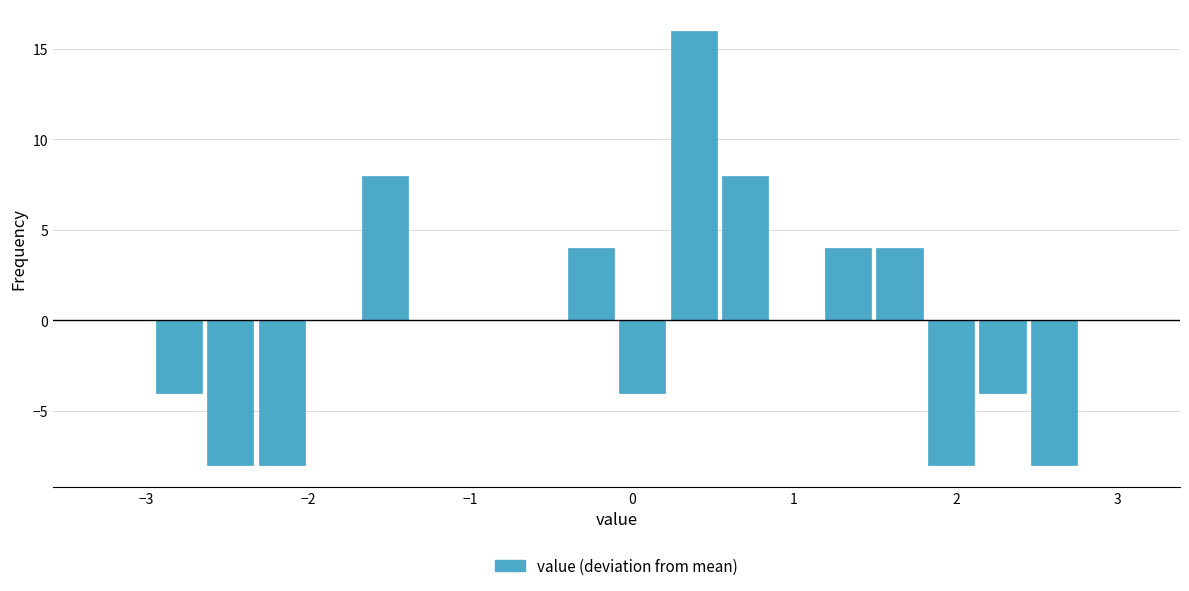

Around what value on the x-axis is the tallest bar? Give the approximate position of its centre, as read against the axis.

0.4